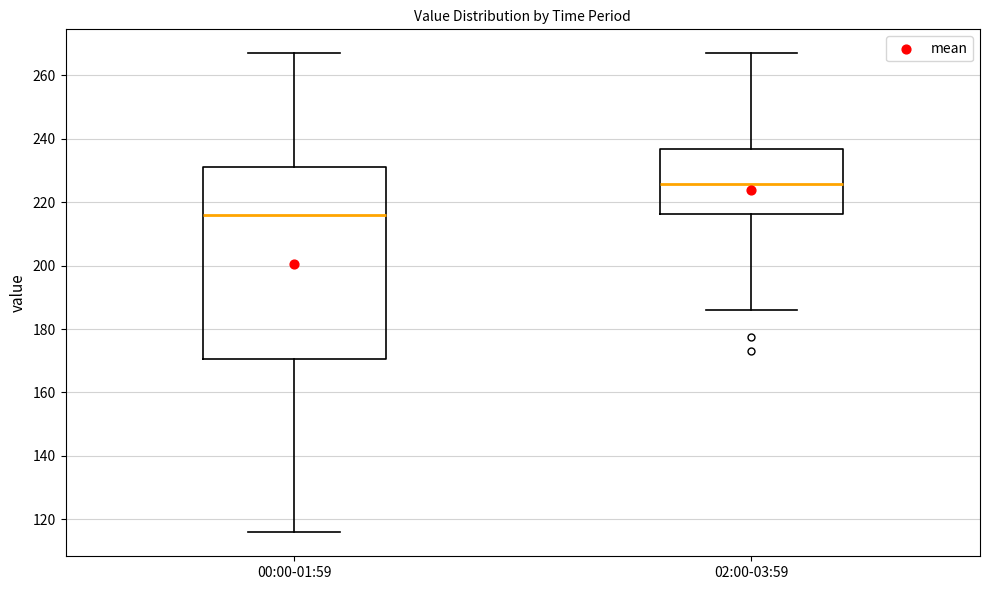

Reading left to right, transcribe this box plot: for each box, give where its median line is, the range the box spans, and where its two whiskers end, as read against the y-axis. The values are not printed on the chart, so give them approximately, as read against the axis.

00:00-01:59: median 216, box 170 to 230, whiskers 116 to 268
02:00-03:59: median 226, box 216 to 236, whiskers 186 to 268